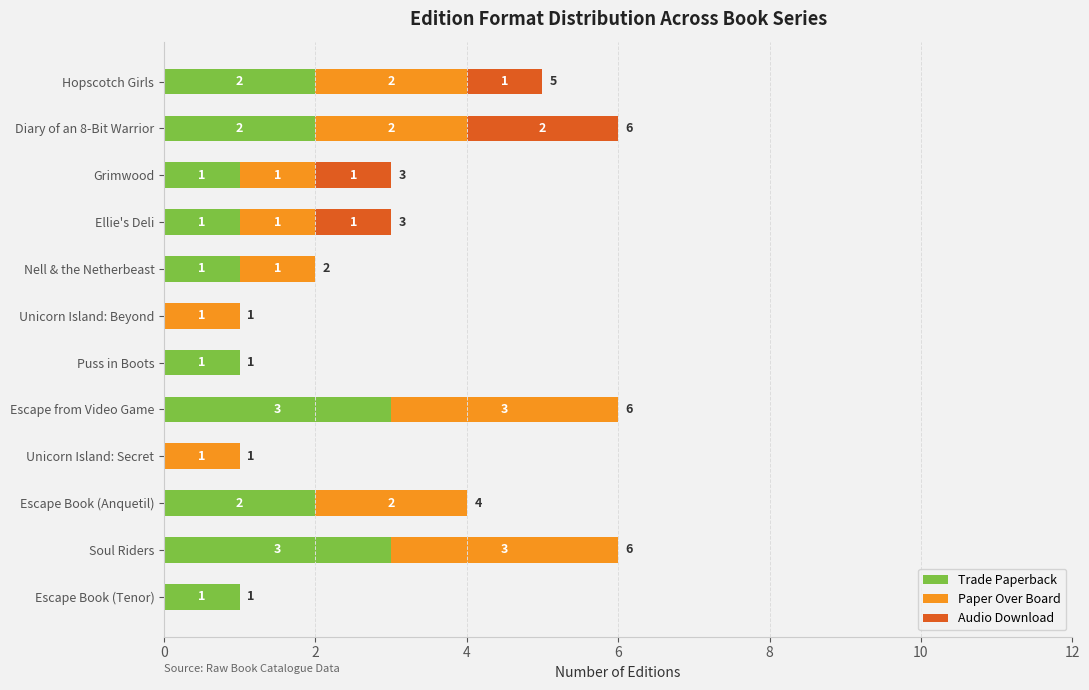

What is the total value across all series at Soul Riders?

6